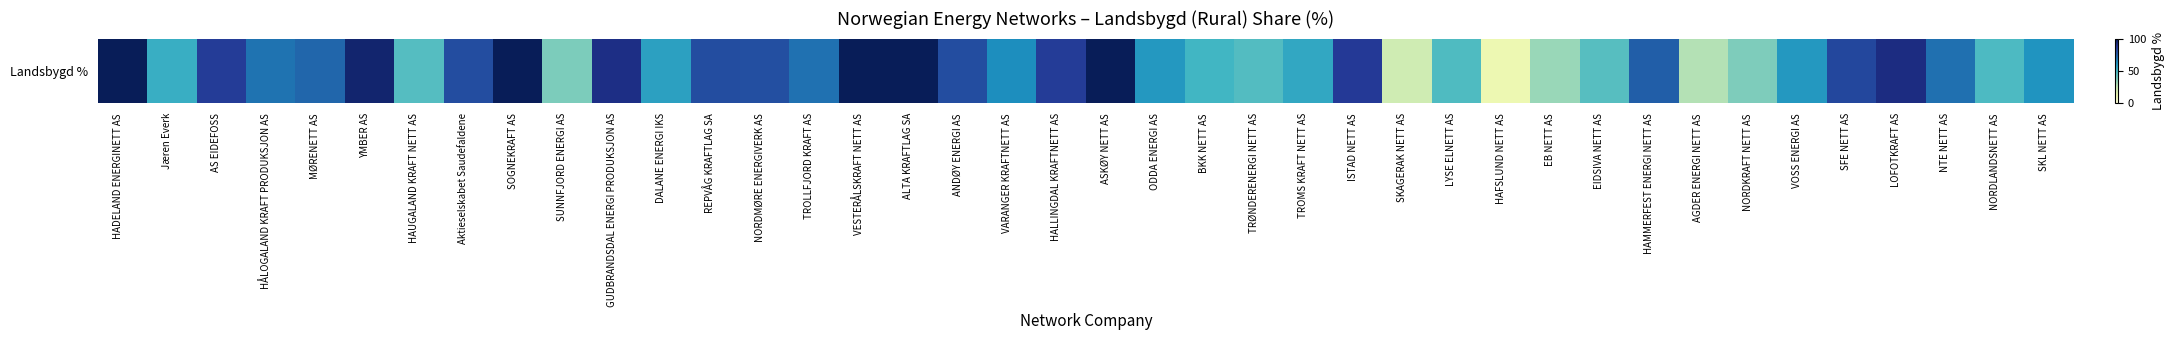

Count the number of data series in this chart.

1